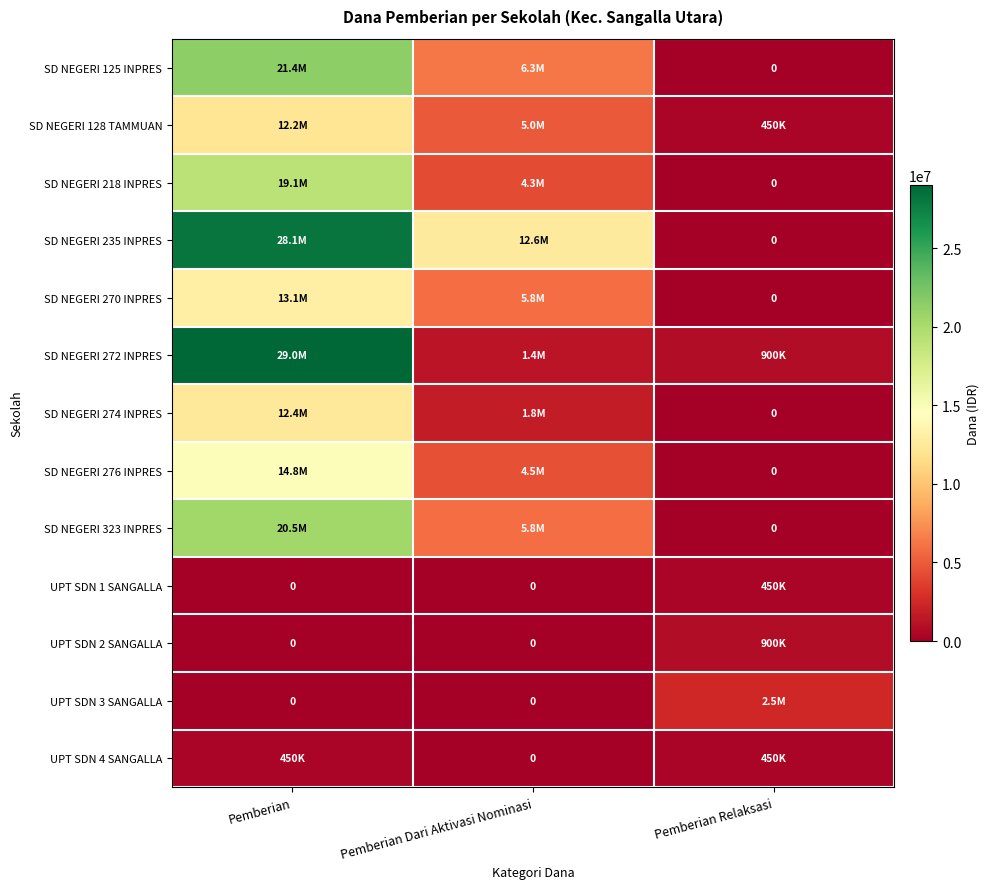

Is the value of SD NEGERI 270 INPRES at Pemberian Relaksasi greater than the value of UPT SDN 2 SANGALLA at Pemberian Dari Aktivasi Nominasi?

No